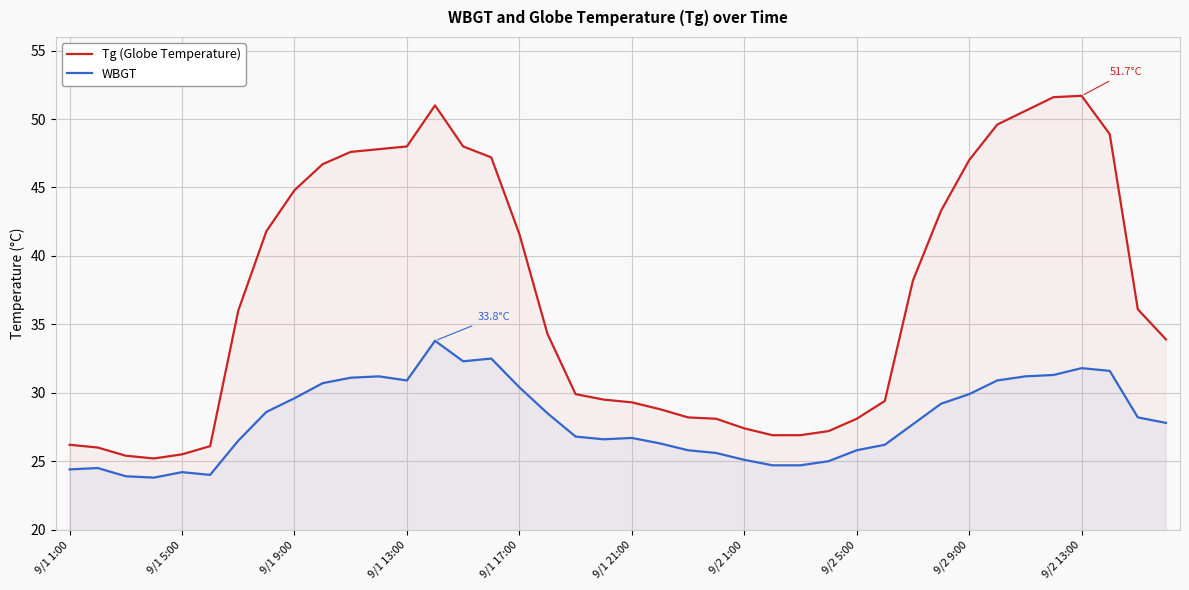

Rank the series by their maximum value, from highest to lowest.

Tg (Globe Temperature), WBGT